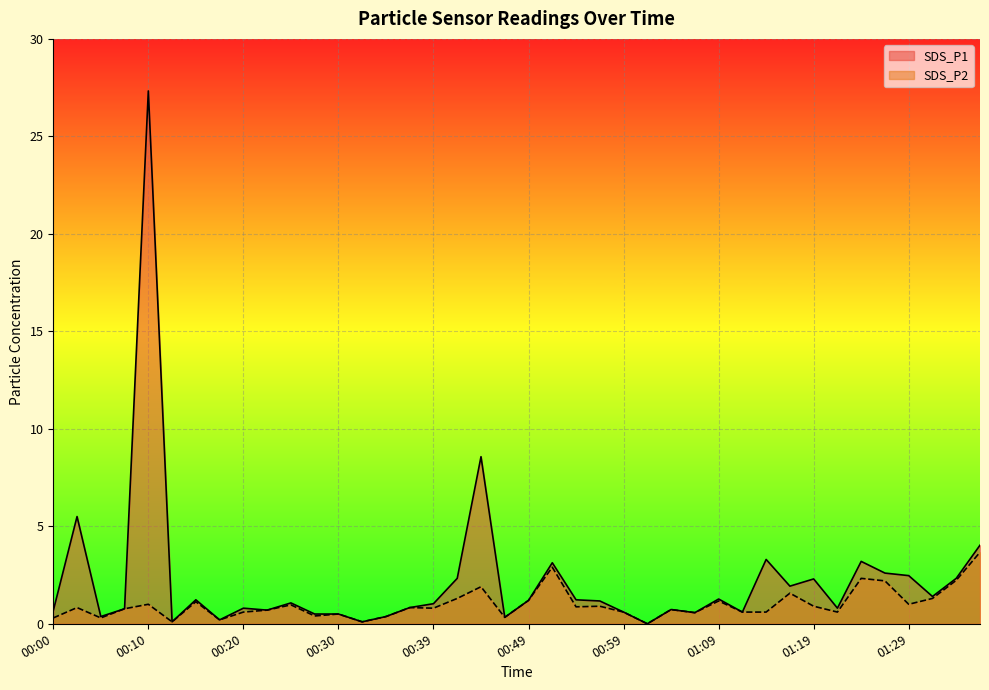

Which series has the largest total across all categories?

SDS_P1